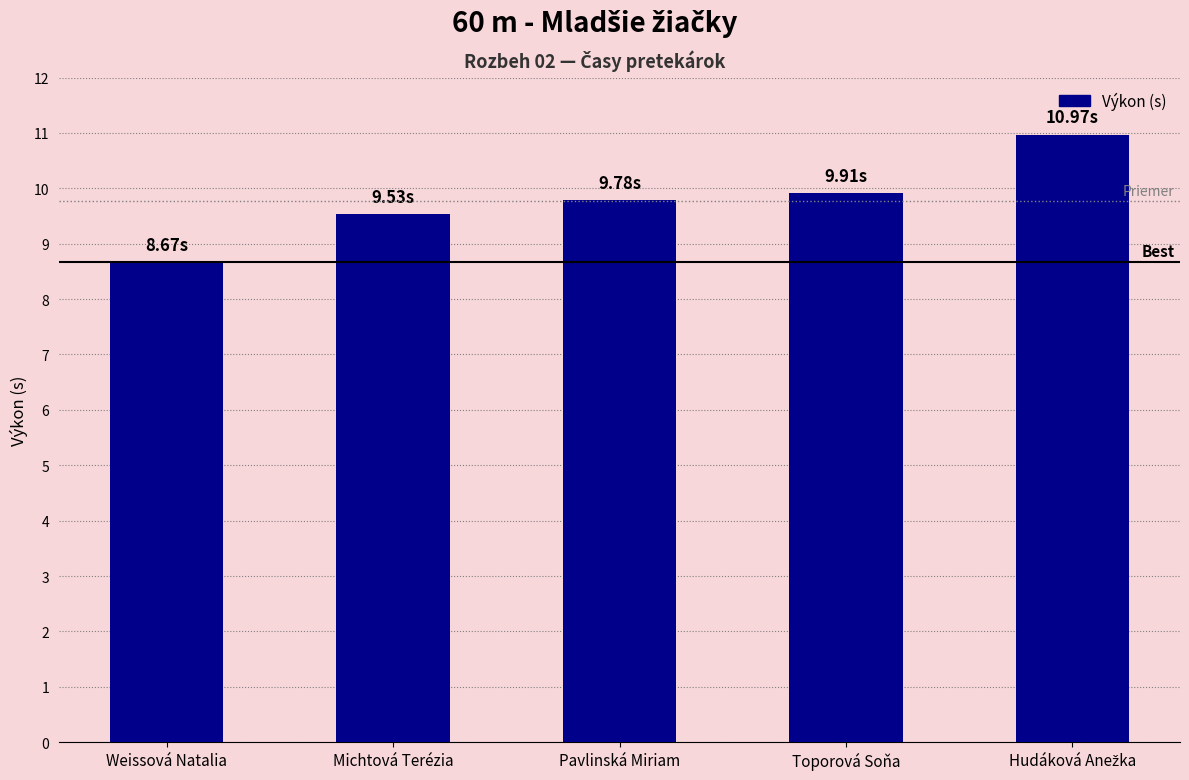

What position from the left is Weissová Natalia?

1